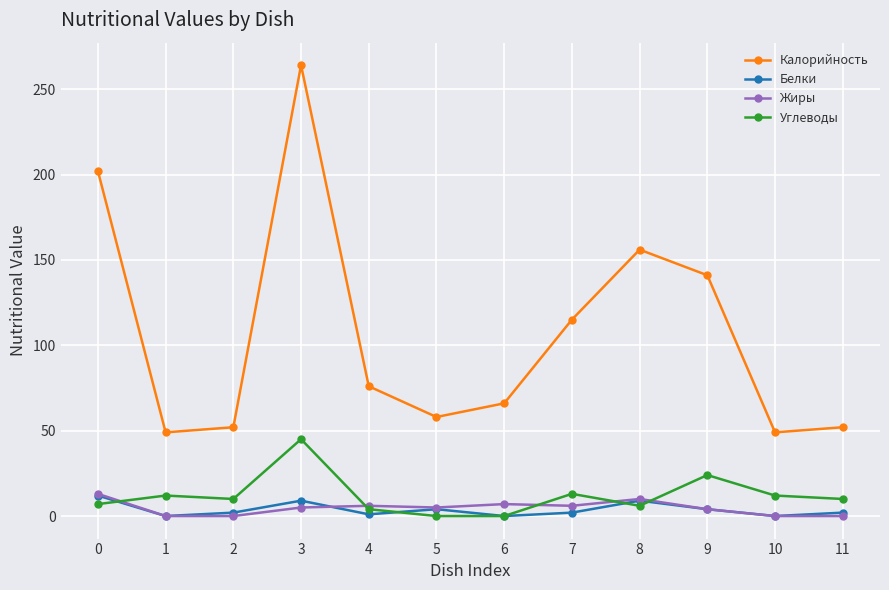

Count the number of data series in this chart.

4